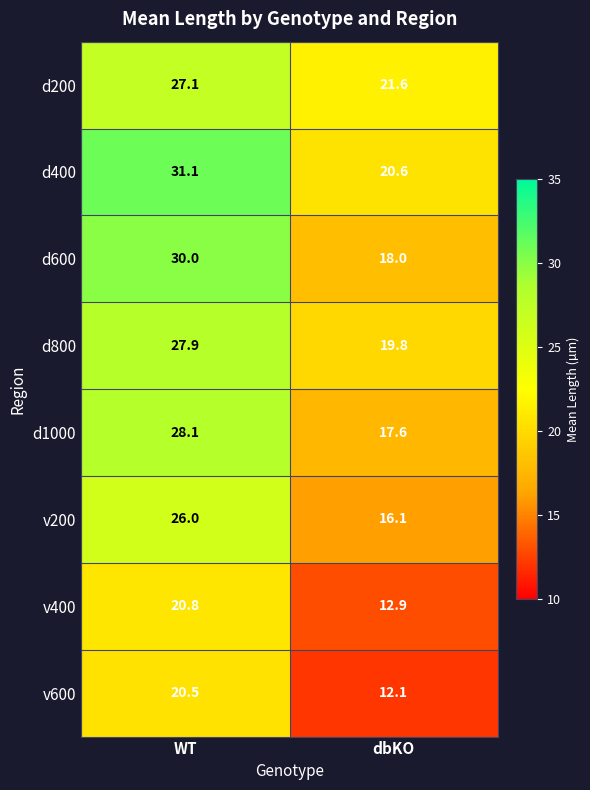

Reading left to right, transcribe all the data shown in this chart.

d200: 27.1	21.6
d400: 31.1	20.6
d600: 30.0	18.0
d800: 27.9	19.8
d1000: 28.1	17.6
v200: 26.0	16.1
v400: 20.8	12.9
v600: 20.5	12.1